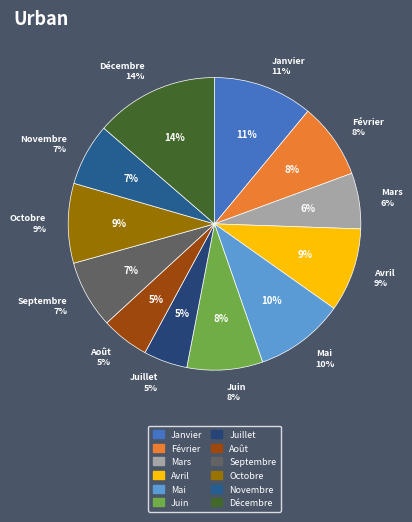

The Mars slice represents 6% of the pie. True or false?

True